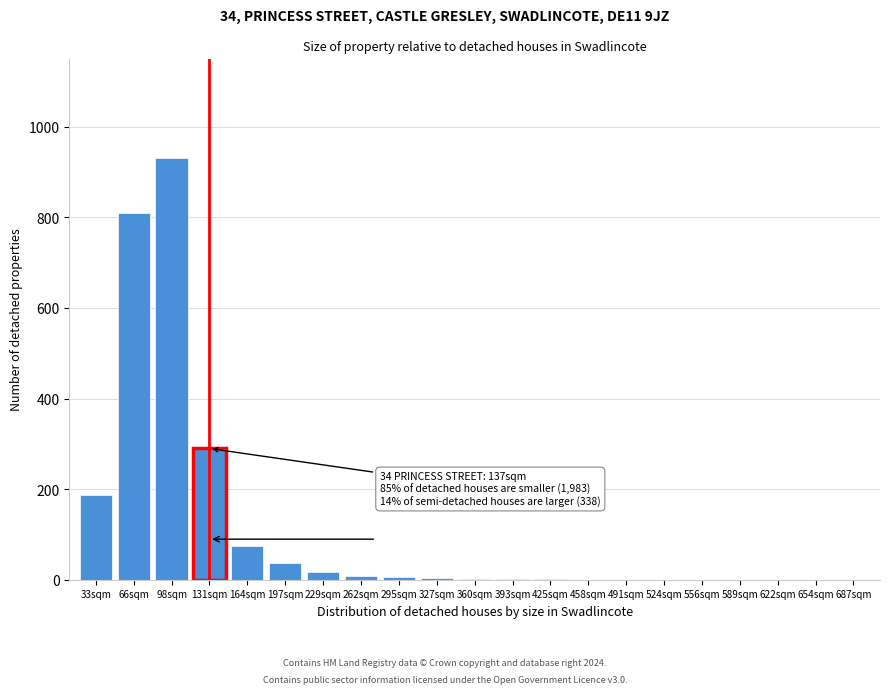

The value at 164sqm is 75. True or false?

True